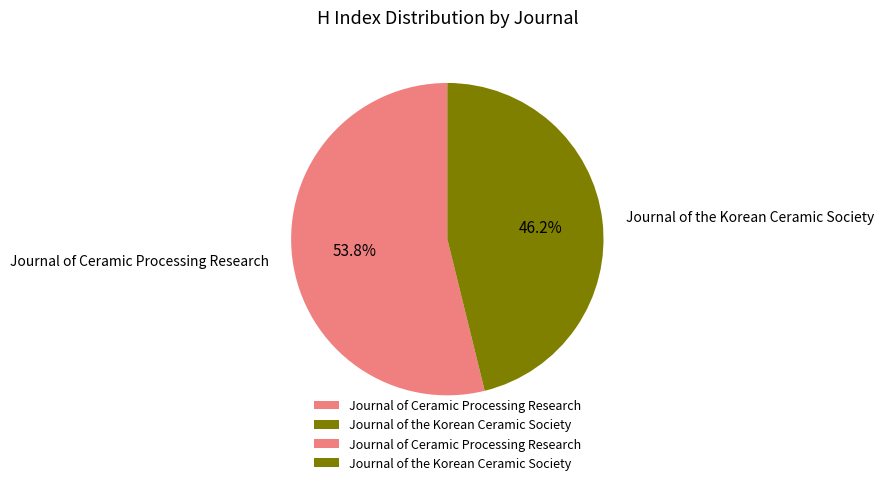

To the nearest percent, what is the difference between the Journal of Ceramic Processing Research and Journal of the Korean Ceramic Society slice percentages?

8%